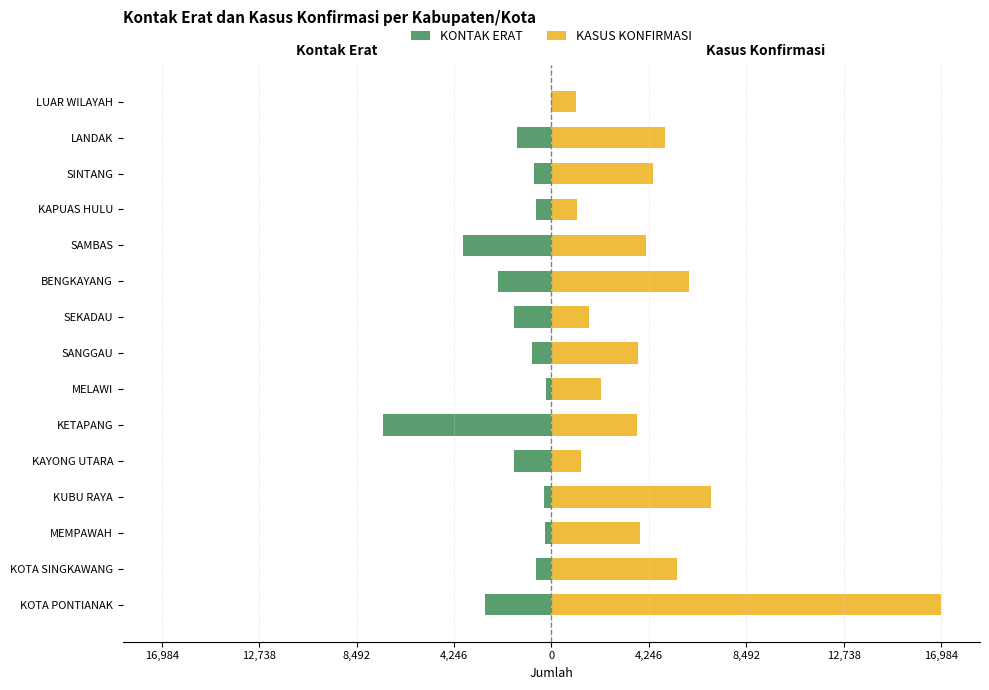

Which series changed the most between KUBU RAYA and LANDAK?

KASUS KONFIRMASI